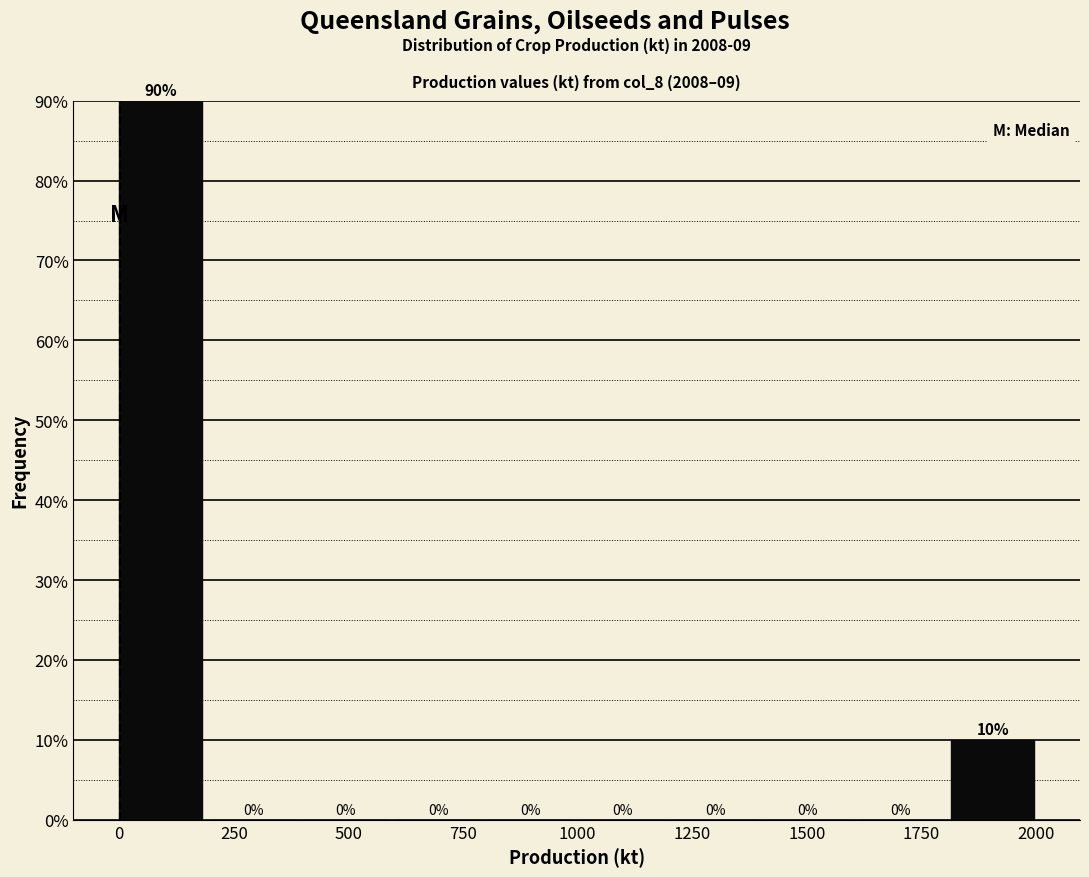

Reading left to right, transcribe this chart: for each bar, give the range it covers on the x-axis and its height. The bar edges are not printed on the chart, so give them approximately, as read against the axis.

0 to 200: 90
200 to 400: 0
400 to 600: 0
600 to 800: 0
800 to 1000: 0
1000 to 1200: 0
1200 to 1400: 0
1400 to 1600: 0
1600 to 1800: 0
1800 to 2000: 10